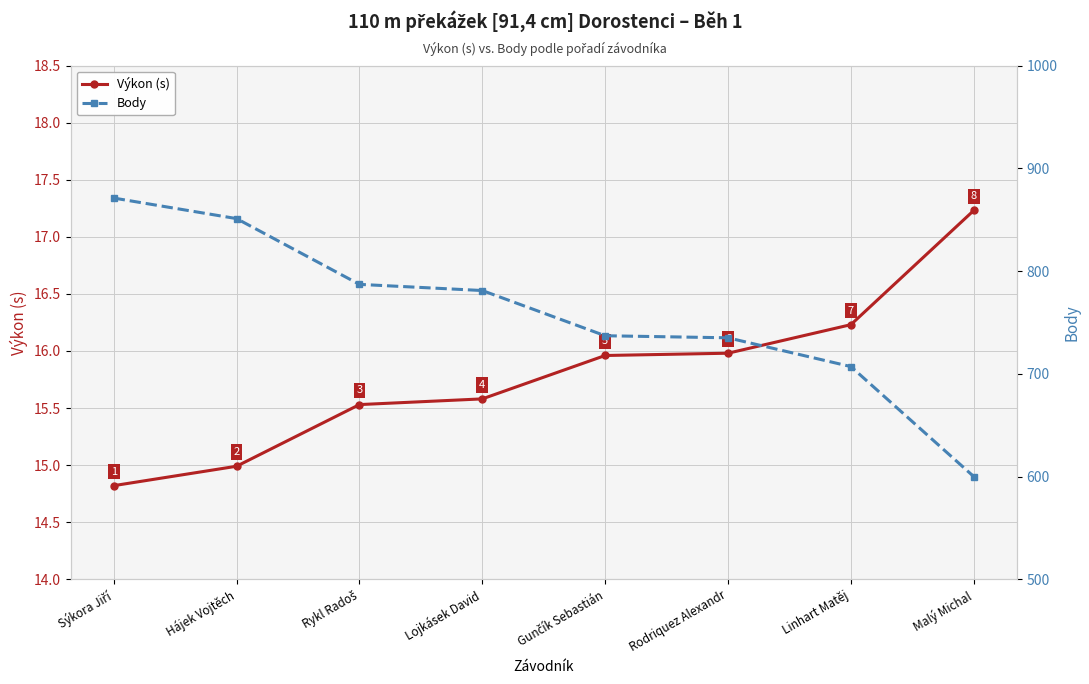

What is the label of the 7th point from the right?

Hájek Vojtěch